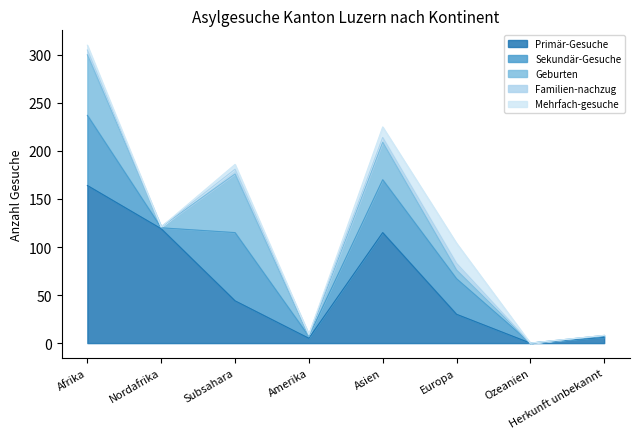

At which label does Mehrfach-gesuche first exceed 5?

Asien